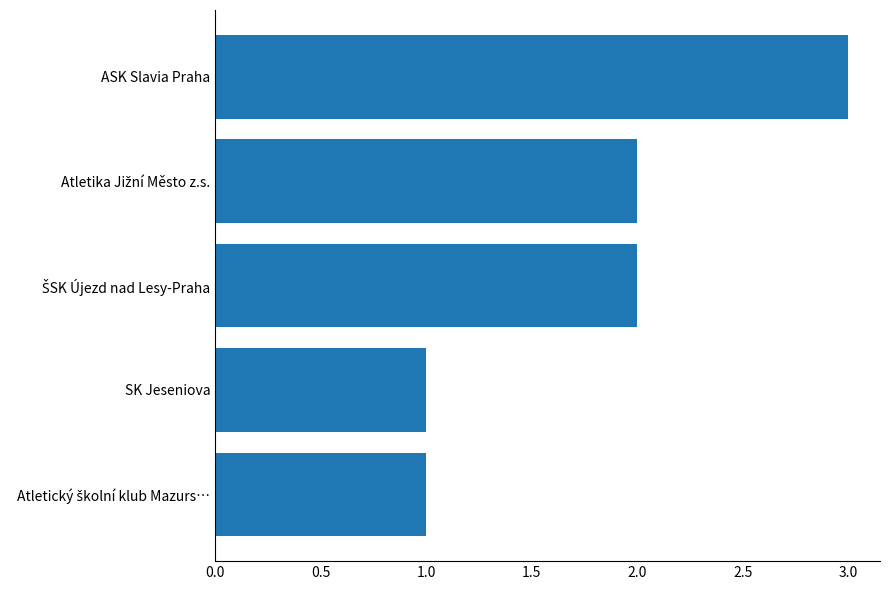

What is the label of the 4th bar from the top?

SK Jeseniova